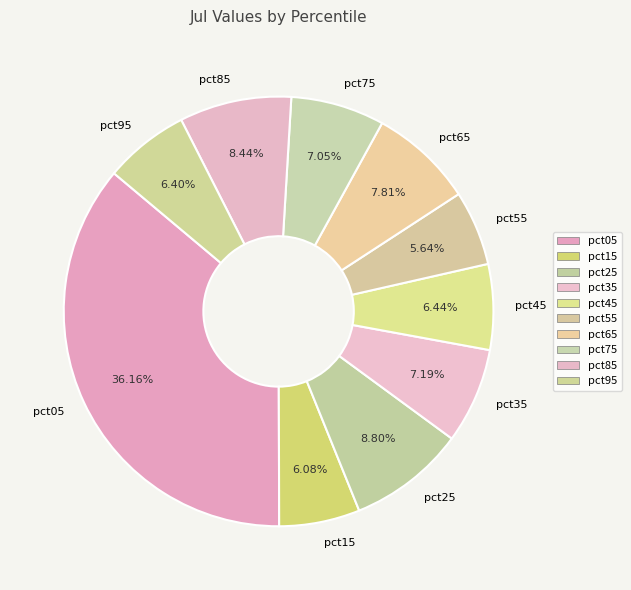

What is the largest slice in the pie chart?

pct05